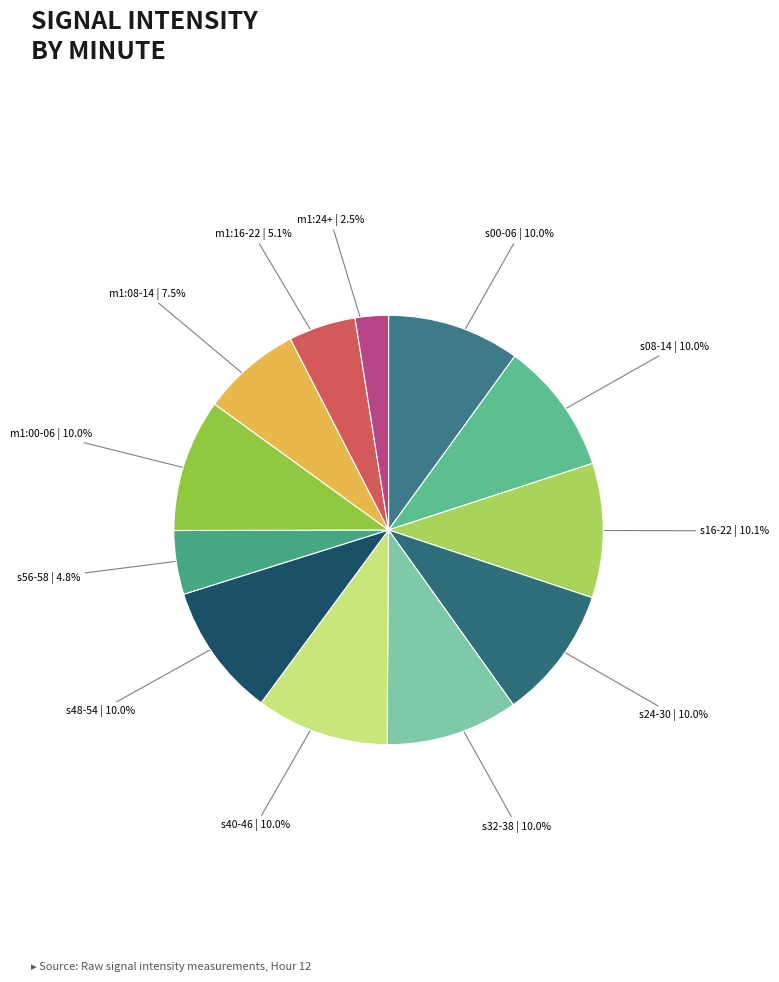

Which has a higher value, s00-06 or s56-58?

s00-06